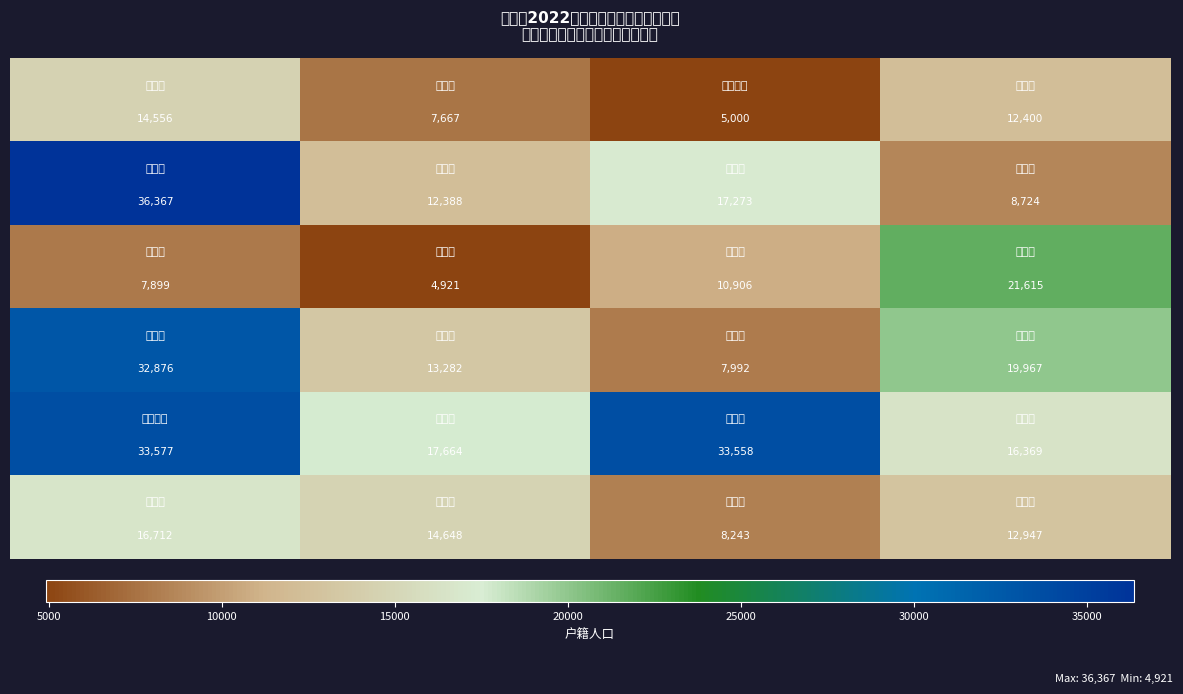

At how many categories does at least one series exceed 9918?

4